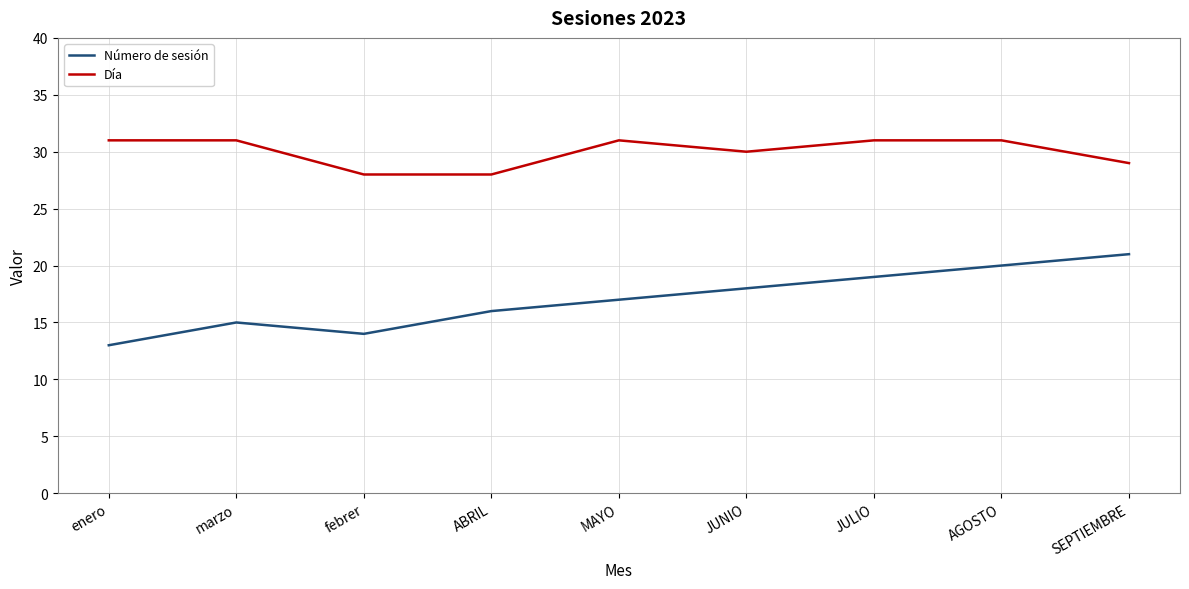

Where is the first local maximum for Número de sesión?

marzo